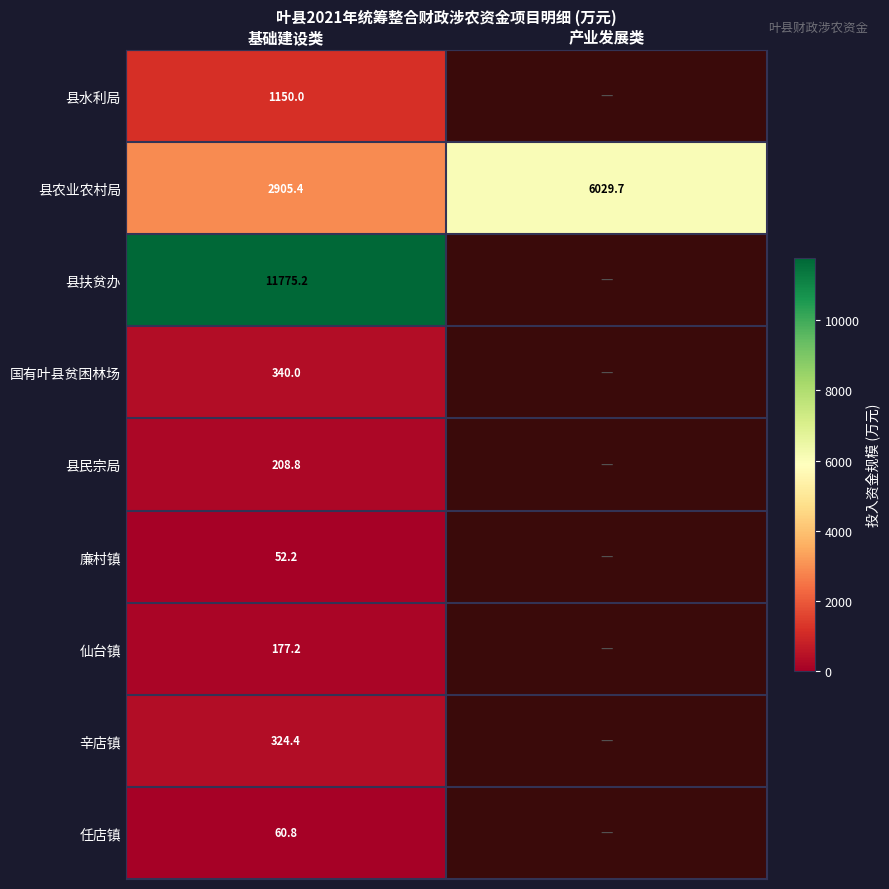

At which category does the chart reach its minimum across all series?

基础建设类